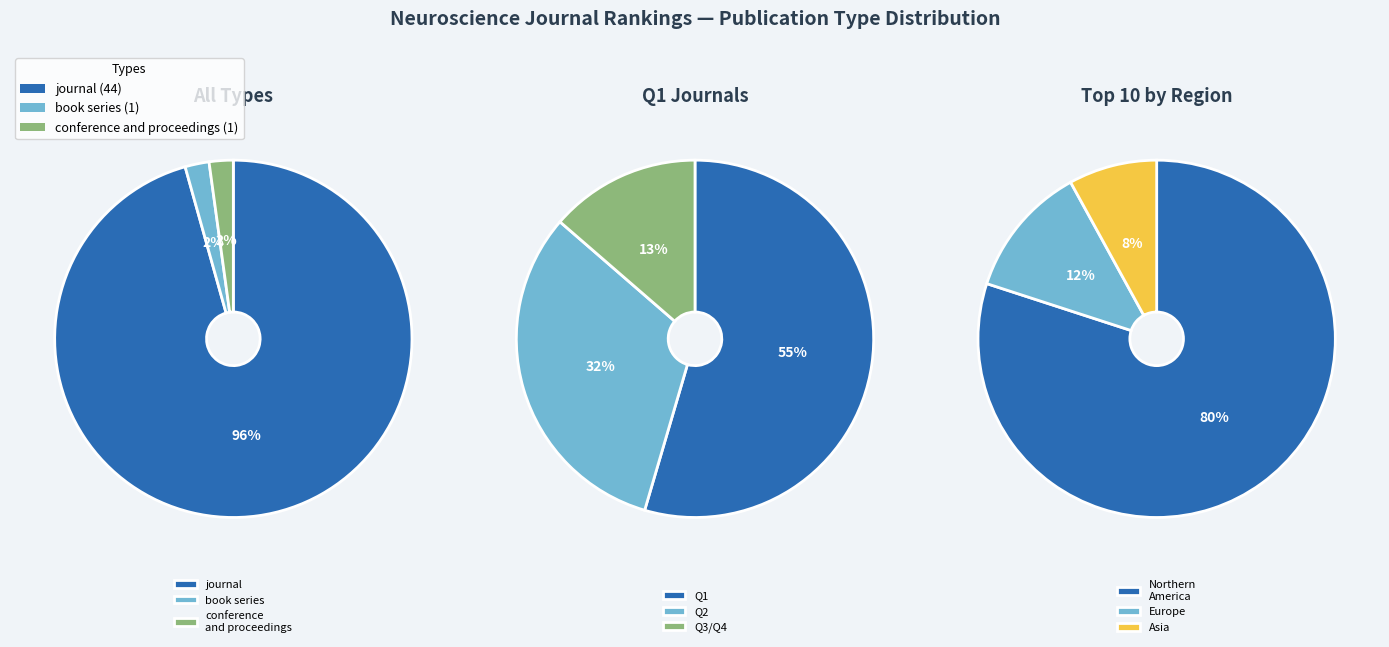

Which category has the biggest portion of the pie?

journal